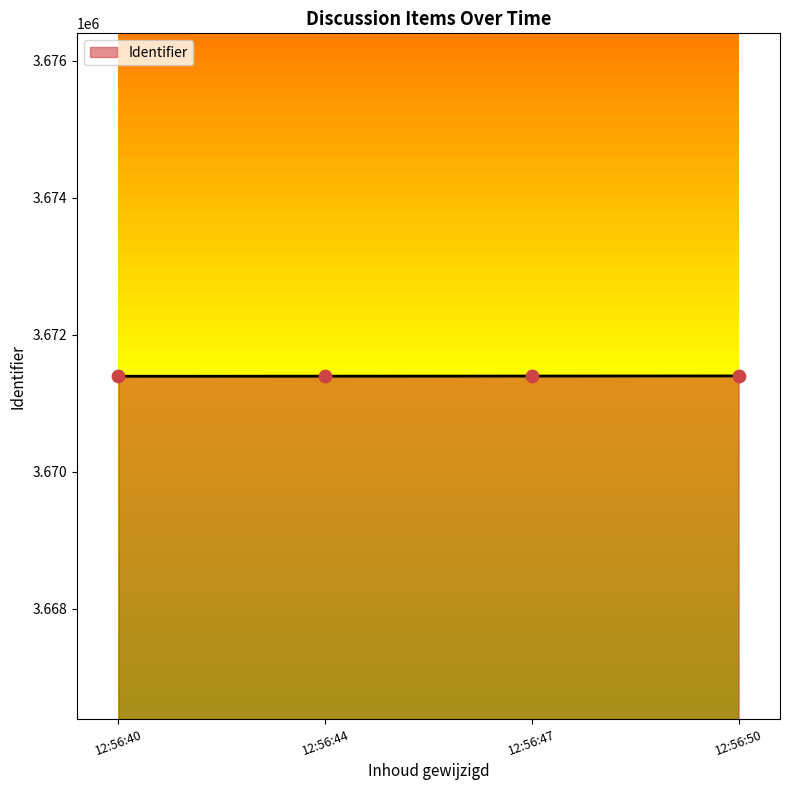

Approximately how many times larger is the value at 12:56:44 compared to 12:56:40?

1.0